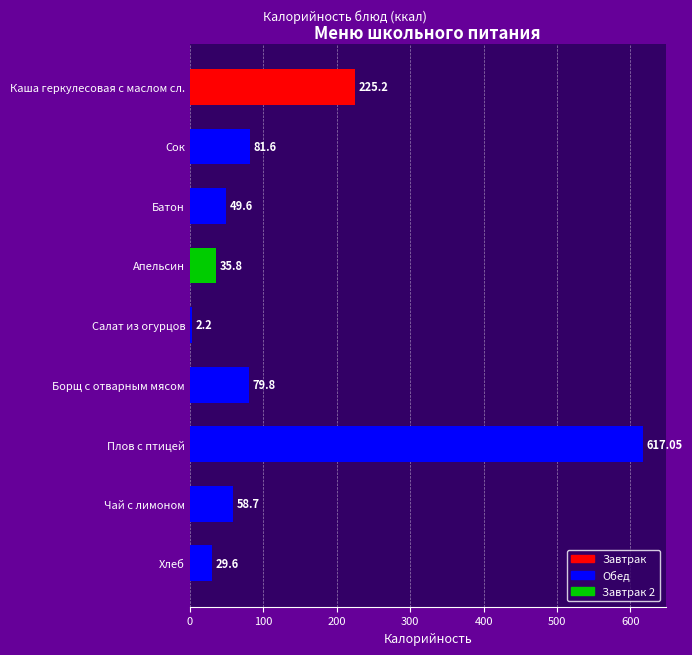

How many bars are there in total?

9